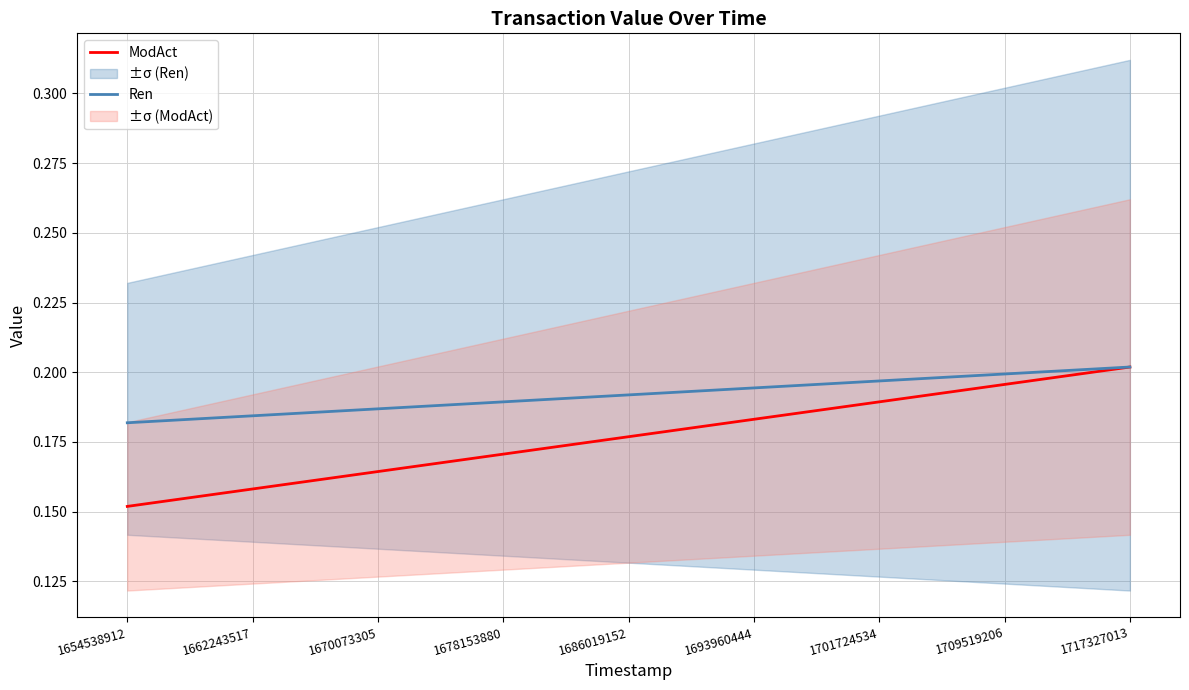

Is the value of ModAct at 1717327013 greater than the value of Ren at 1701724534?

Yes